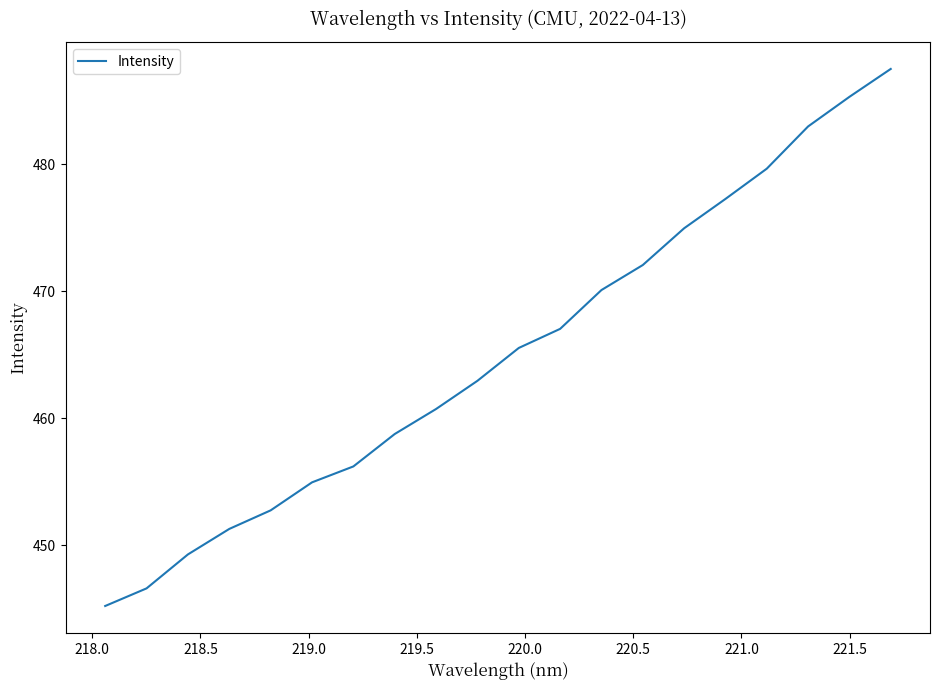

What is the maximum value shown in the chart?

487.5